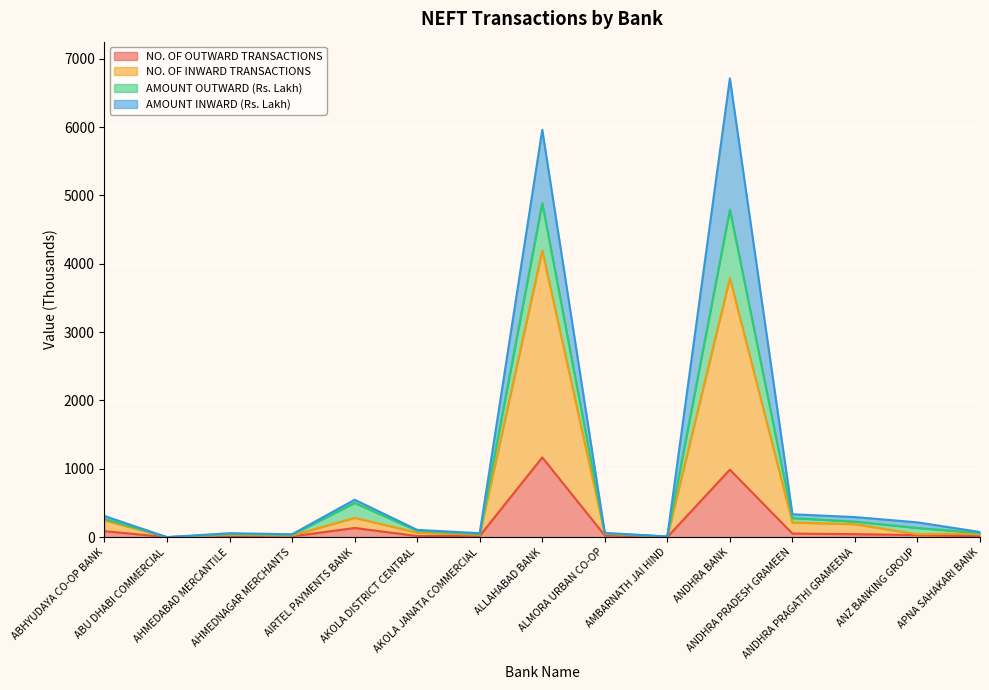

How many lines are shown in the chart?

4